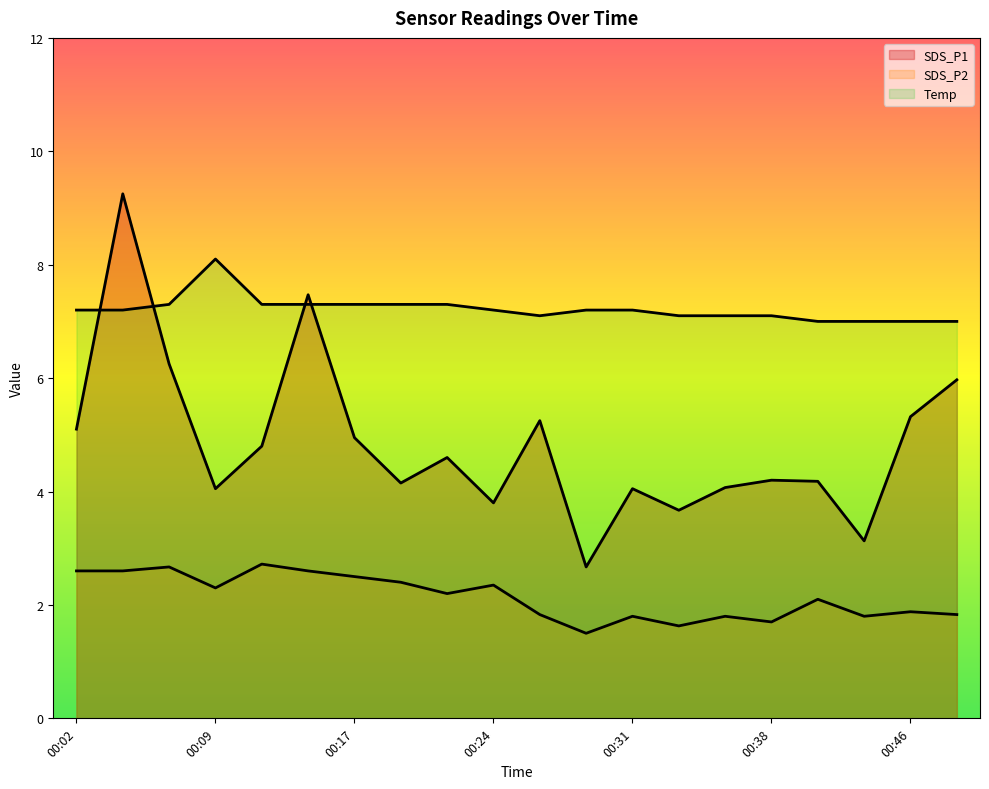

Between 00:29 and 00:09, which is larger?

00:09